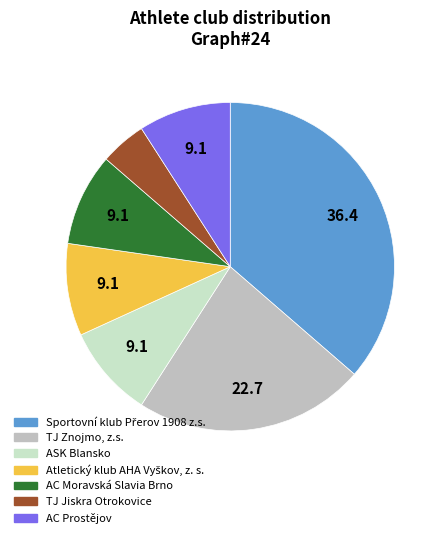

How many segments does this pie chart have?

7